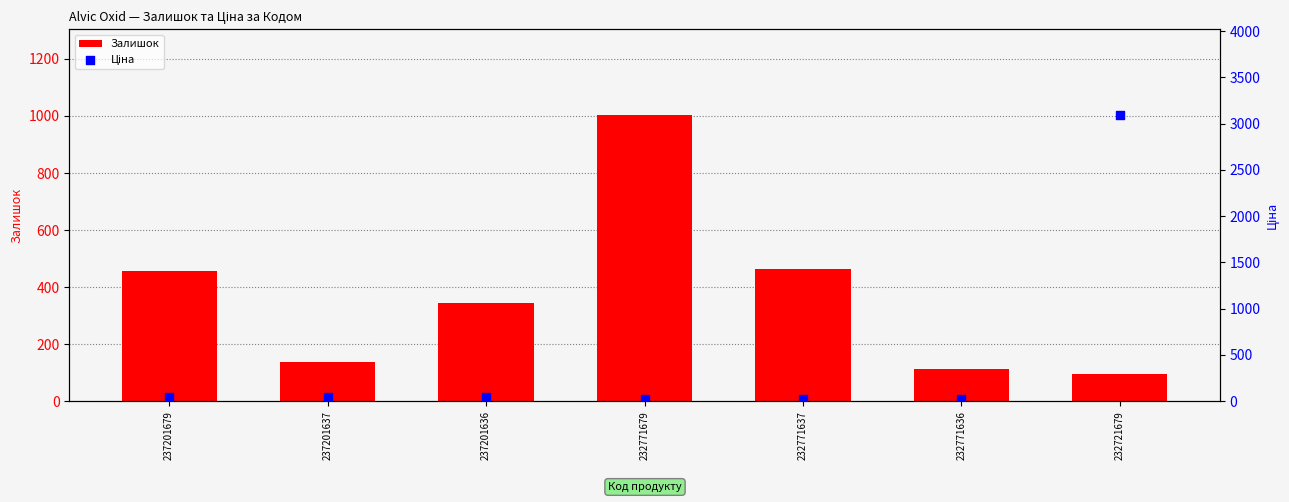

At how many categories does at least one series exceed 1866?

1